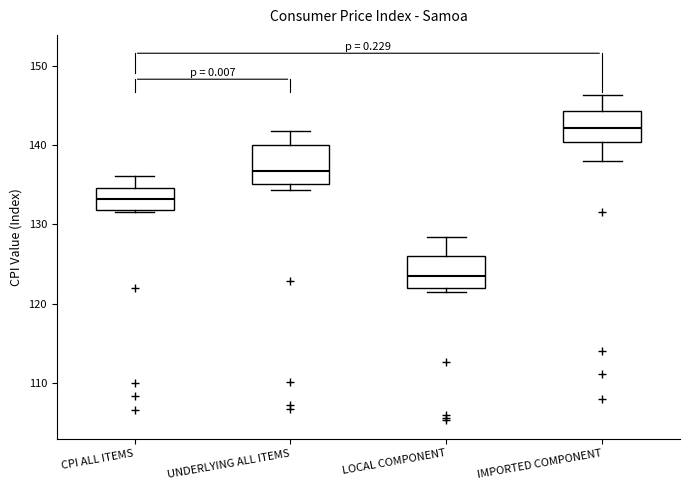

Reading left to right, transcribe this box plot: for each box, give where its median line is, the range the box spans, and where its two whiskers end, as read against the y-axis. The values are not printed on the chart, so give them approximately, as read against the axis.

CPI ALL ITEMS: median 133, box 132 to 135, whiskers 132 to 136
UNDERLYING ALL ITEMS: median 137, box 135 to 140, whiskers 134 to 142
LOCAL COMPONENT: median 124, box 122 to 126, whiskers 121 to 128
IMPORTED COMPONENT: median 142, box 140 to 144, whiskers 138 to 146